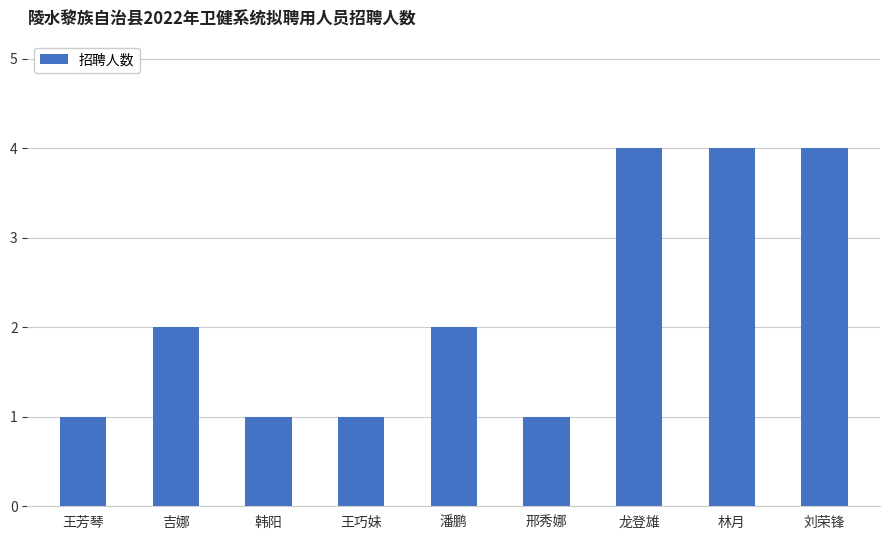

What is the sum of the values at 王巧妹 and 龙登雄?

5